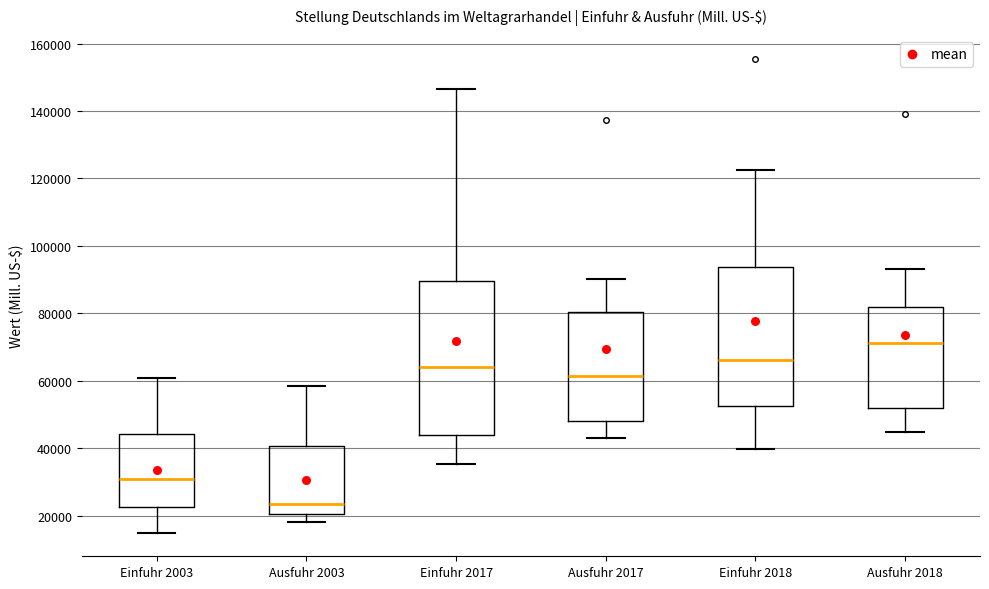

Comparing the boxes themselves (not the whiskers), which one is the tallest?

Einfuhr 2017